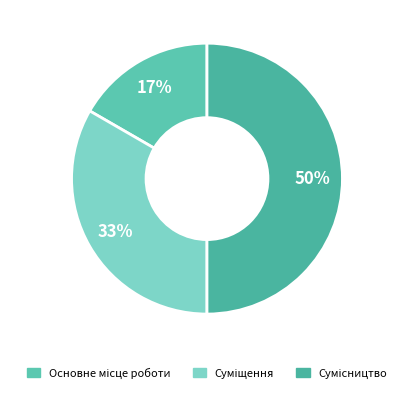

How many slices are in this pie chart?

3